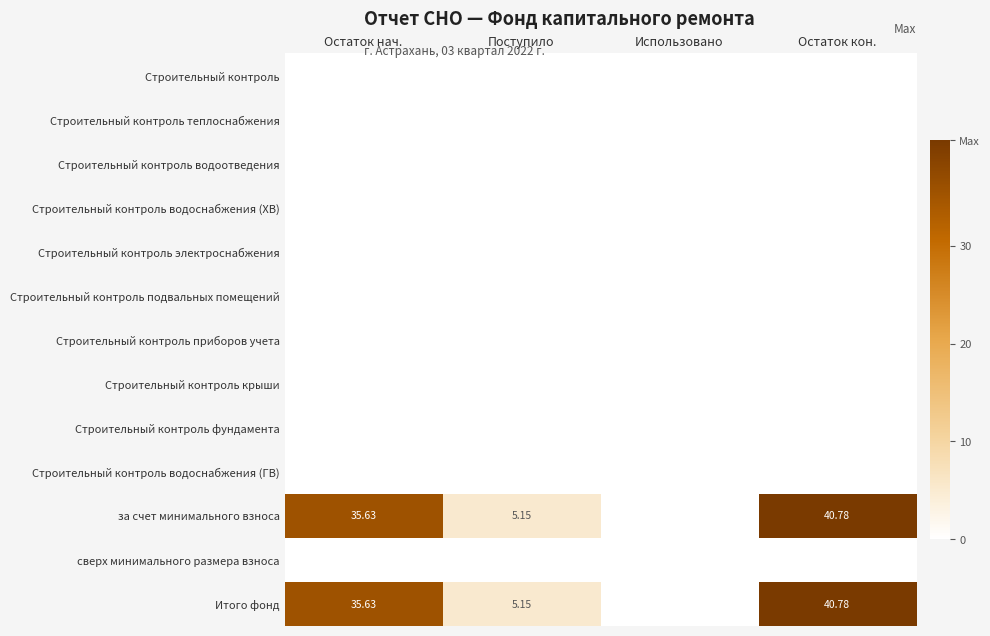

Between Остаток кон. and Остаток нач., which is larger?

Остаток кон.